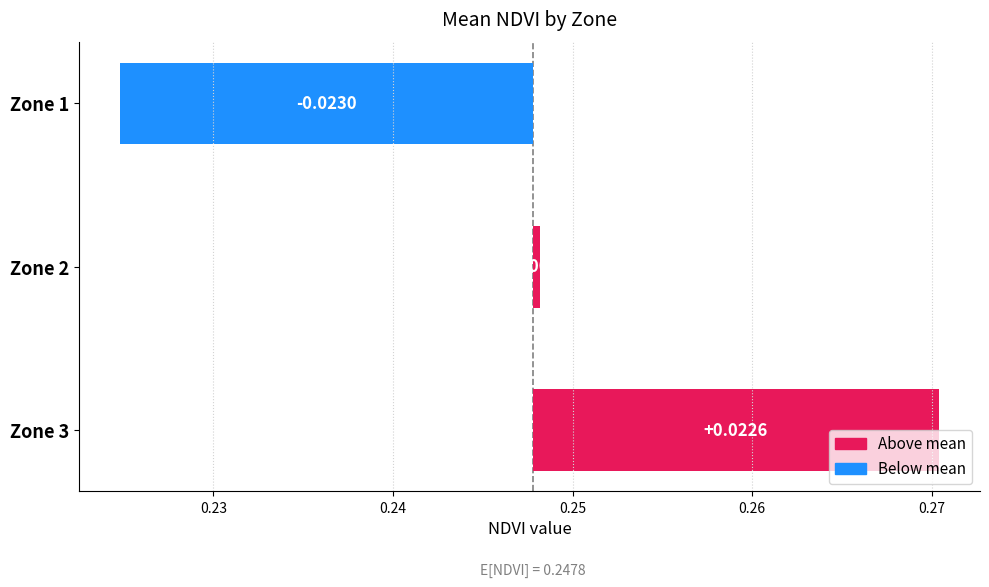

Are the bars horizontal?

Yes